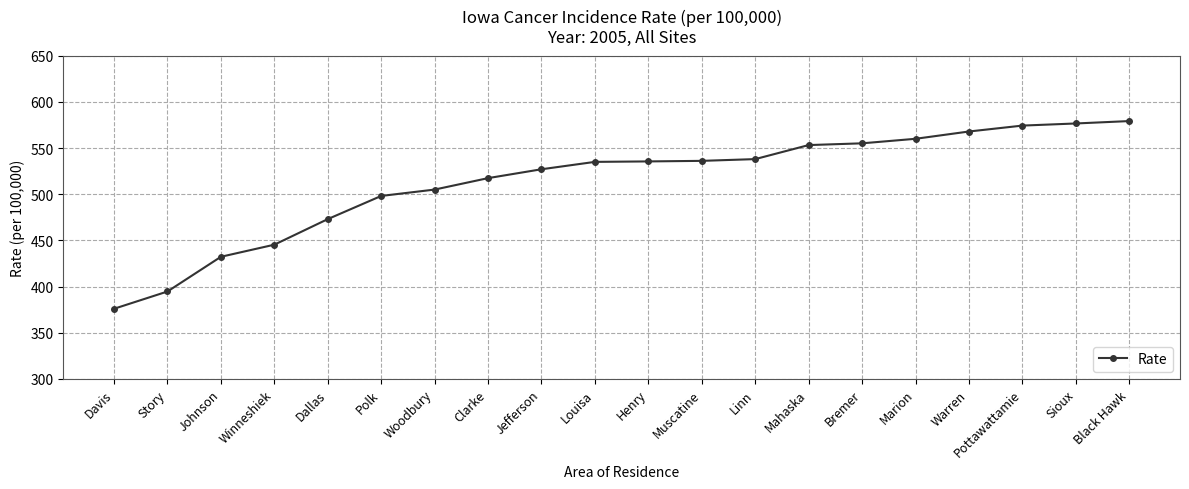

Is it true that the value at Woodbury is 878.1?

False